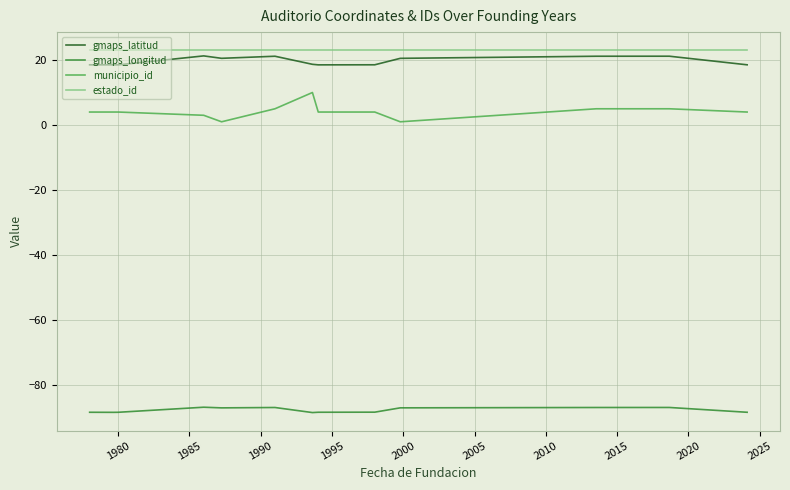

What is the lowest value of the gmaps_latitud series?

18.5